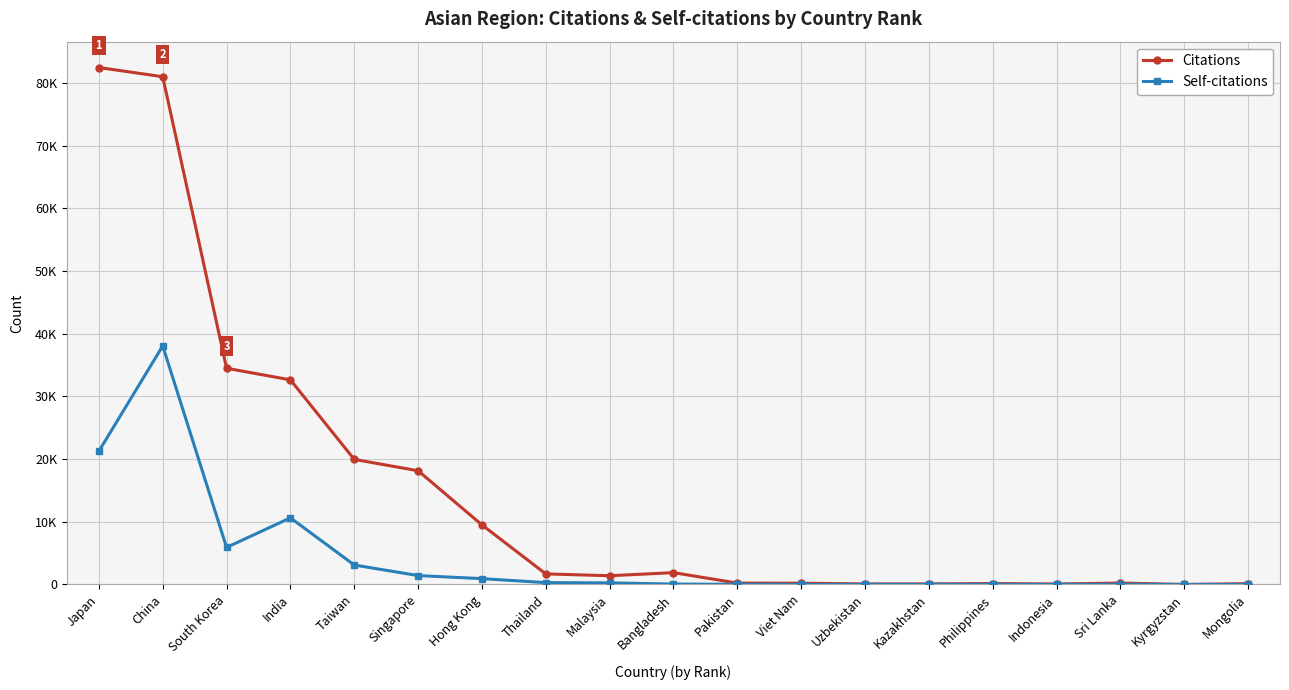

Which has a higher value, Viet Nam or India?

India